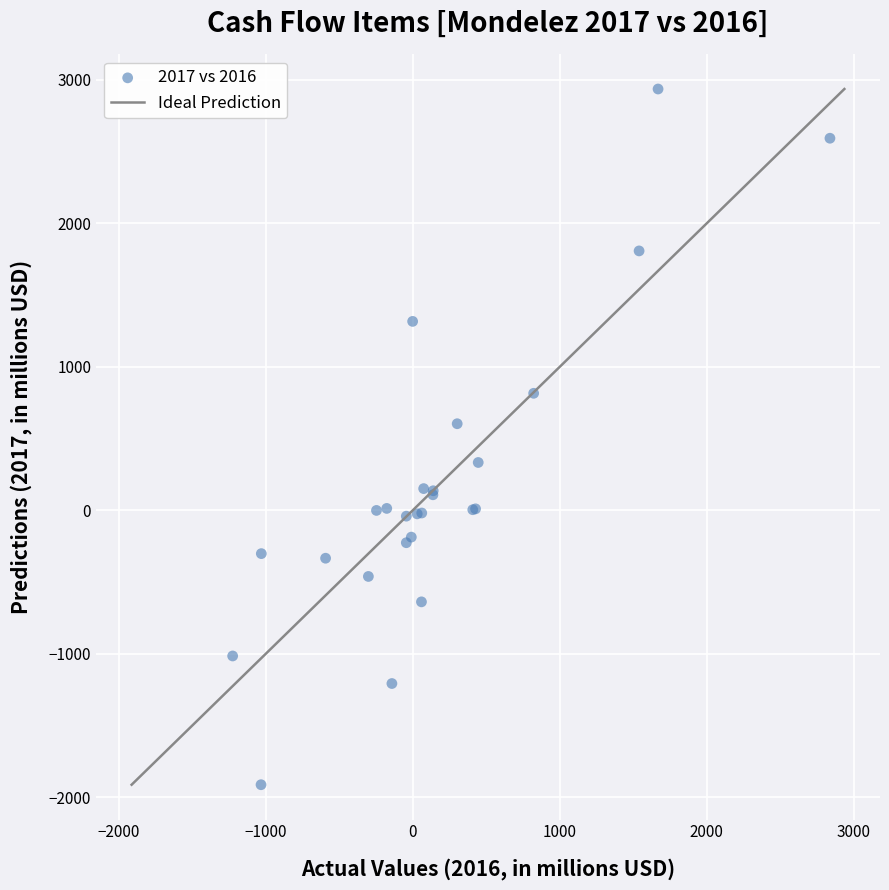

What Y value in the scatter plot is closest to 512?

604